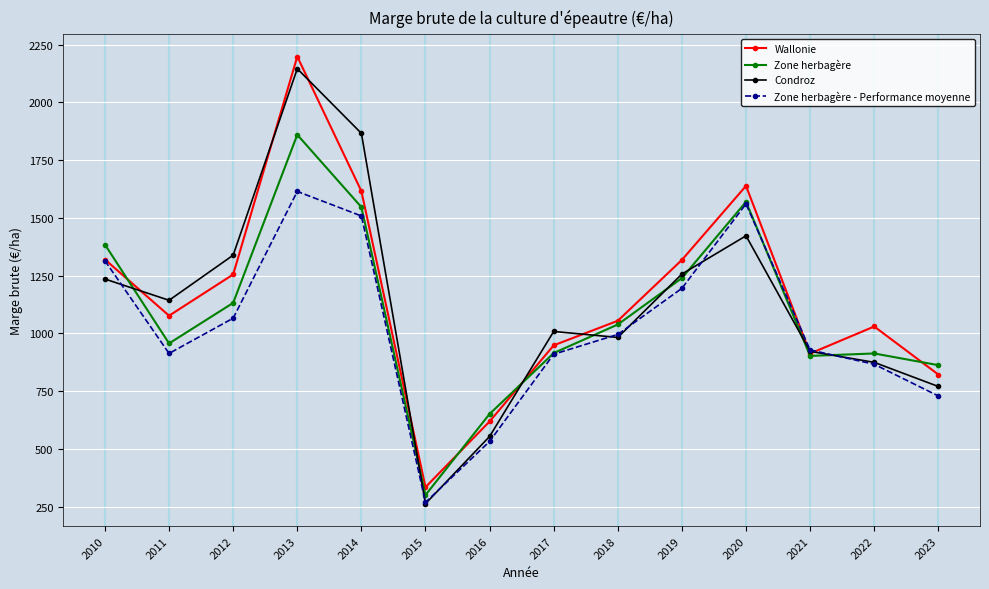

Between 2011 and 2022, which series saw the biggest shift?

Condroz